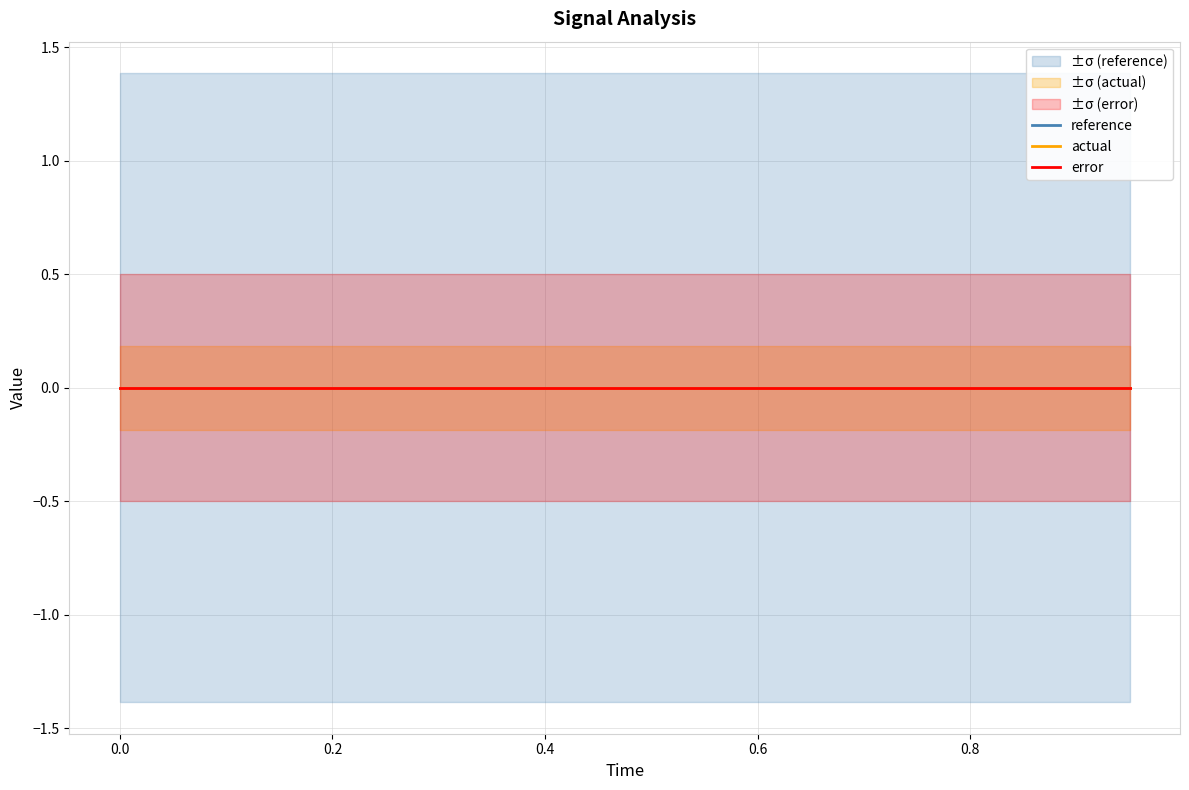

True or false: reference and error intersect in this chart.

False